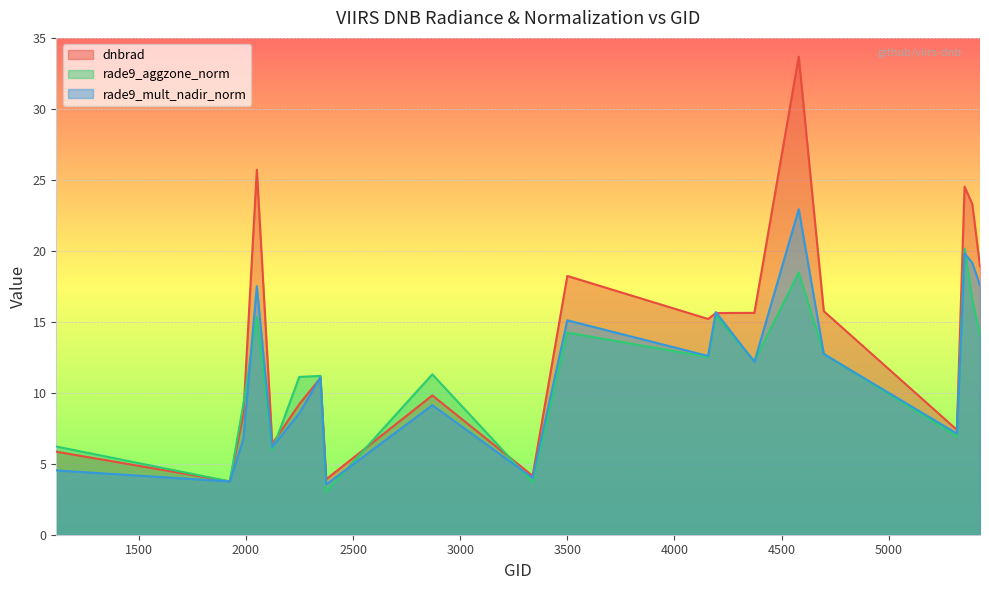

What is the minimum value for rade9_aggzone_norm?

3.0